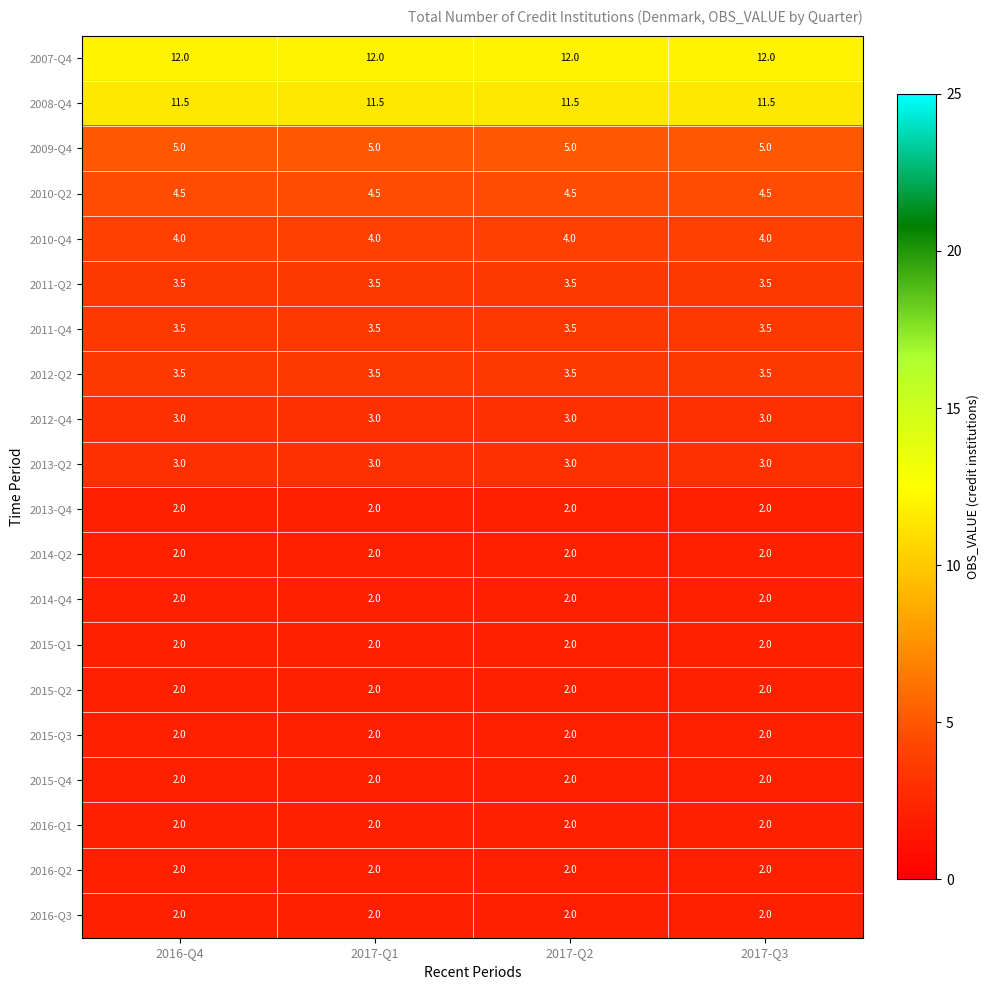

True or false: 2009-Q4 has a value of 8.2 at 2017-Q1.

False